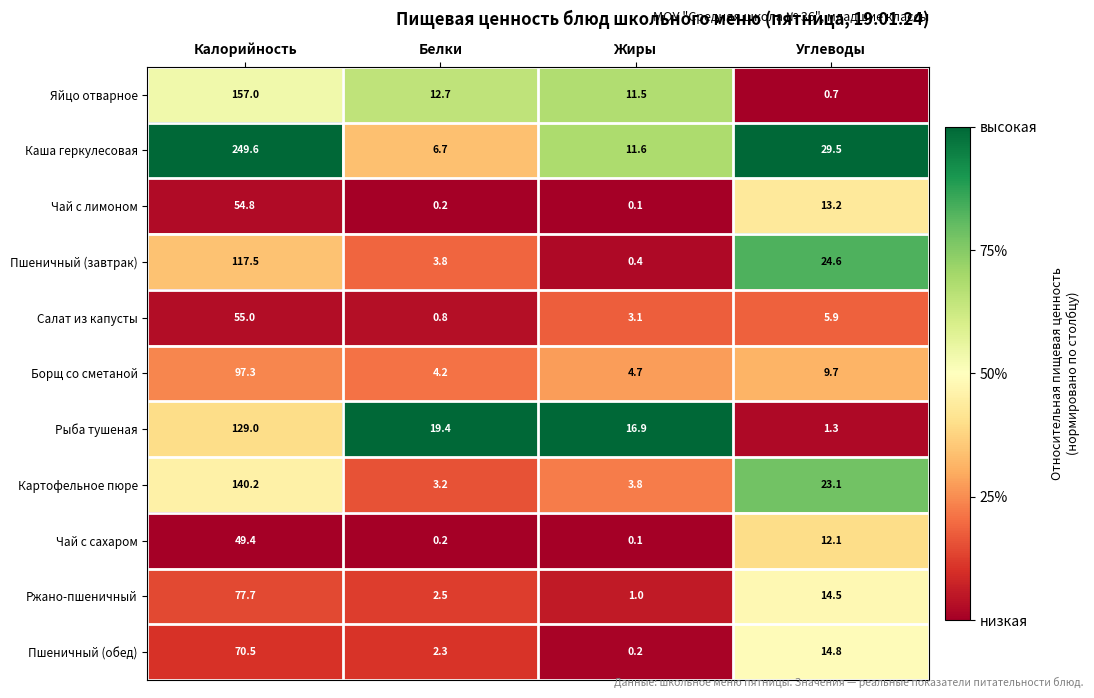

Is it true that Каша геркулесовая equals 18.8 at Углеводы?

False